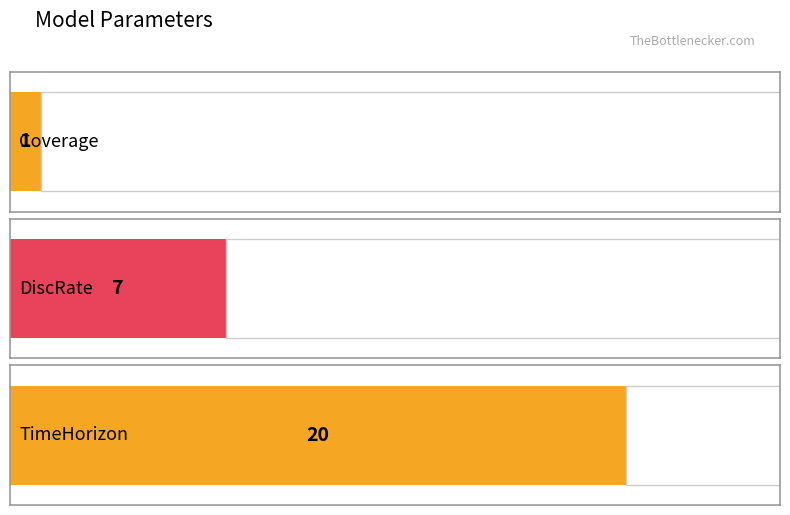

The value at Coverage is 1. True or false?

False